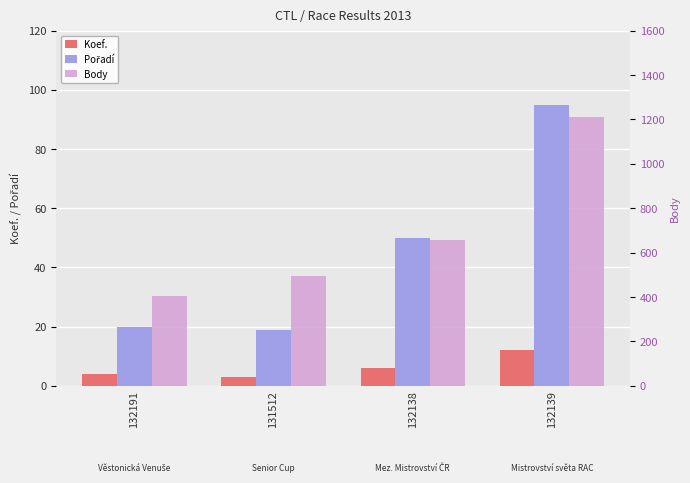

What position from the left is 132191?

1